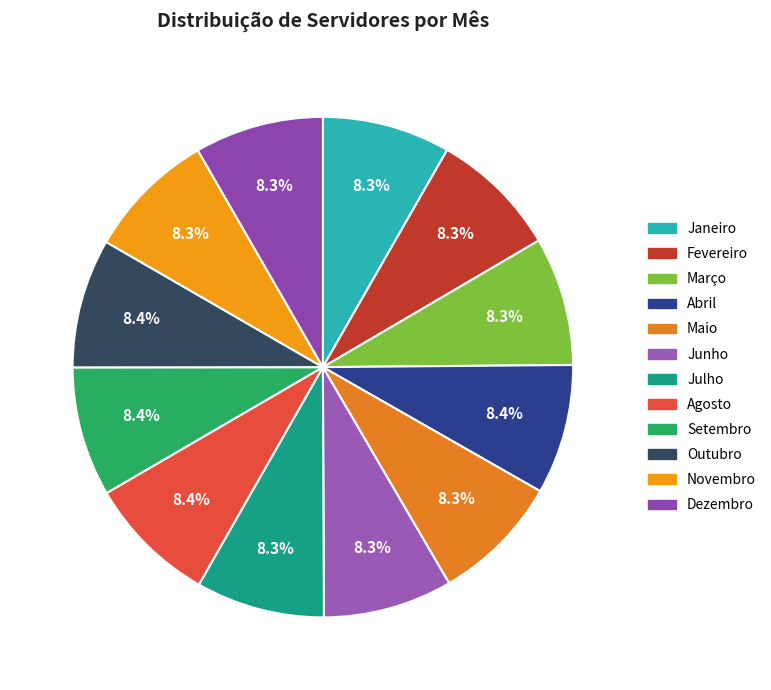

What percentage is the Agosto slice, to the nearest percent?

8%